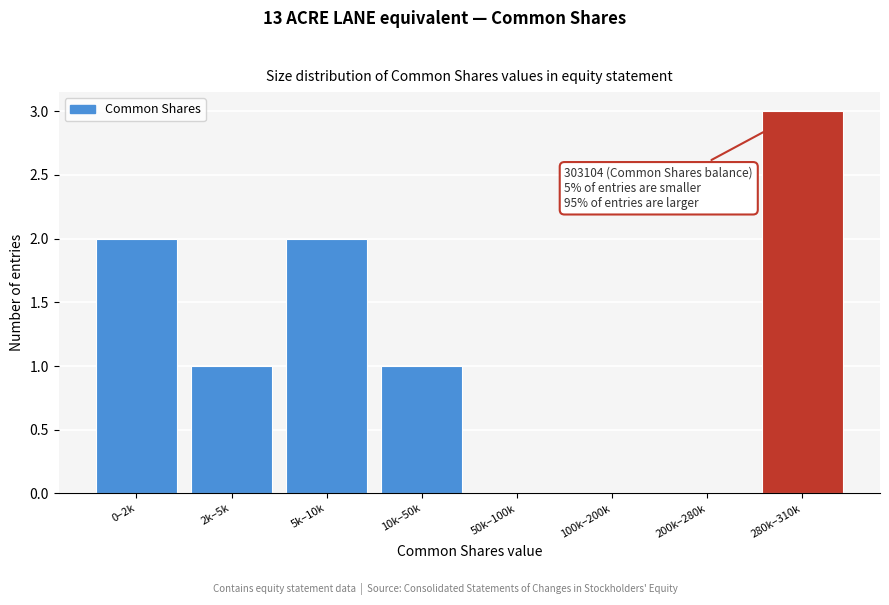

Reading left to right, transcribe all the data shown in this chart.

0–2k=2	2k–5k=1	5k–10k=2	10k–50k=1	50k–100k=0	100k–200k=0	200k–280k=0	280k–310k=3